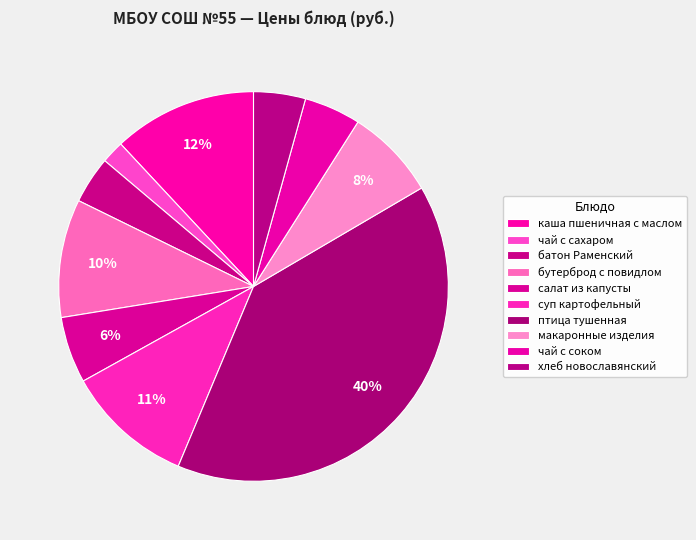

What is the smallest slice in the pie chart?

чай с сахаром